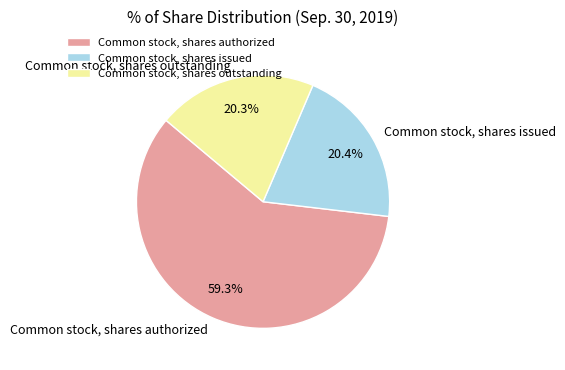

Is Common stock, shares outstanding the majority of the pie?

No